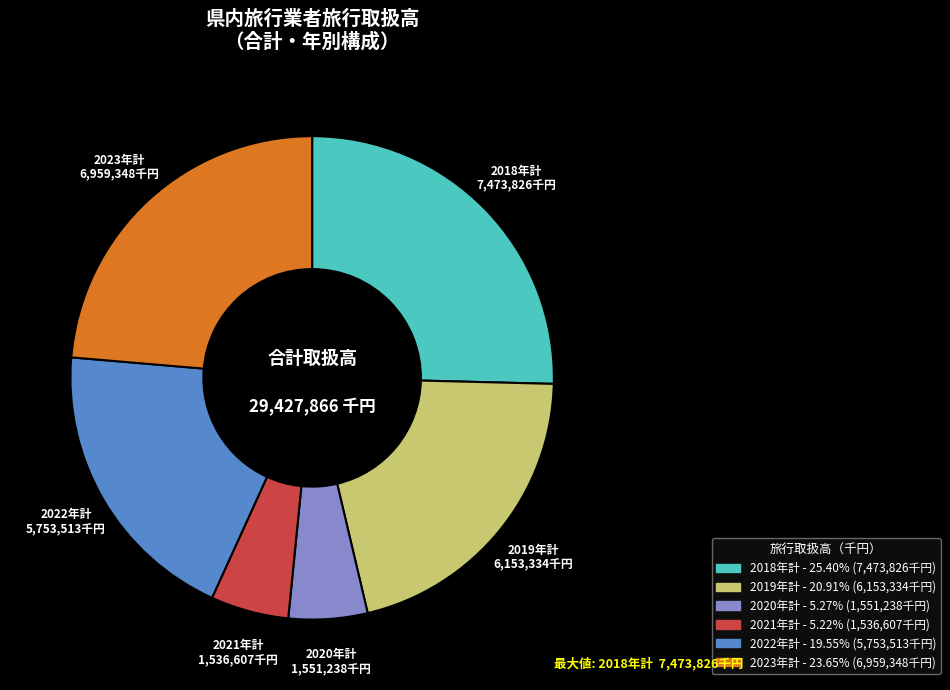

Which category has the biggest portion of the pie?

2018年計